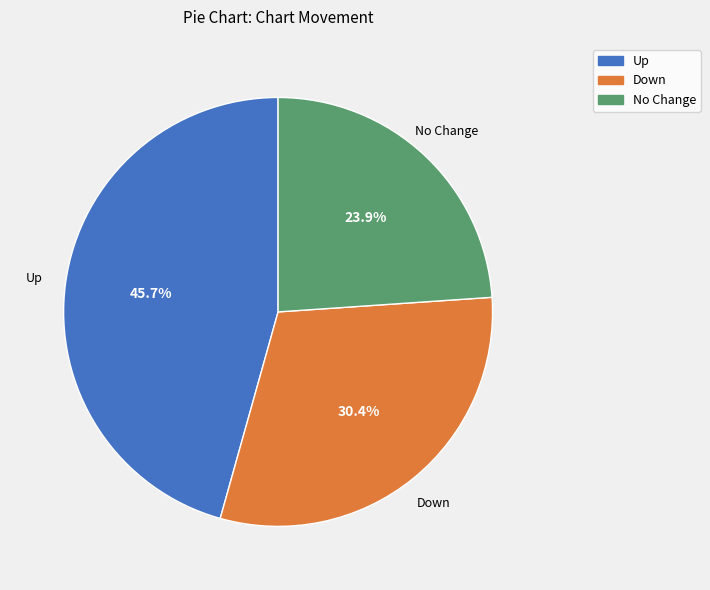

Is there a majority slice in this chart?

No